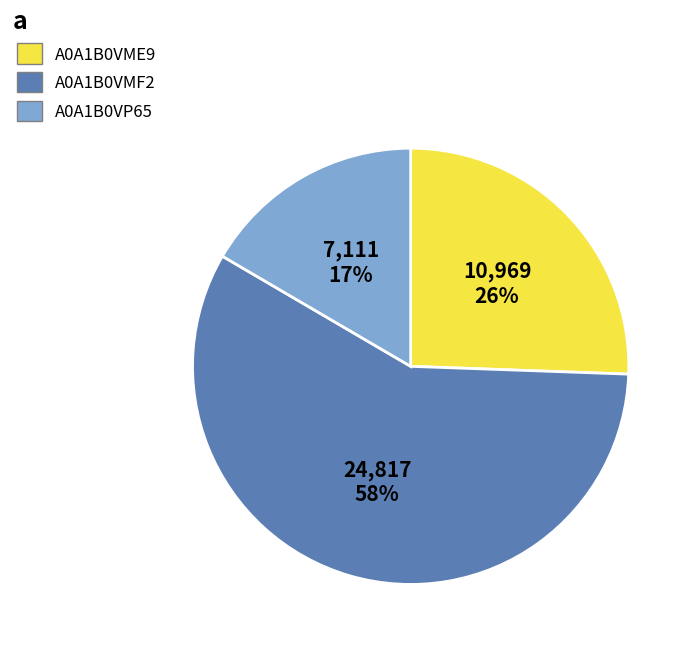

Which slice is the smallest?

A0A1B0VP65